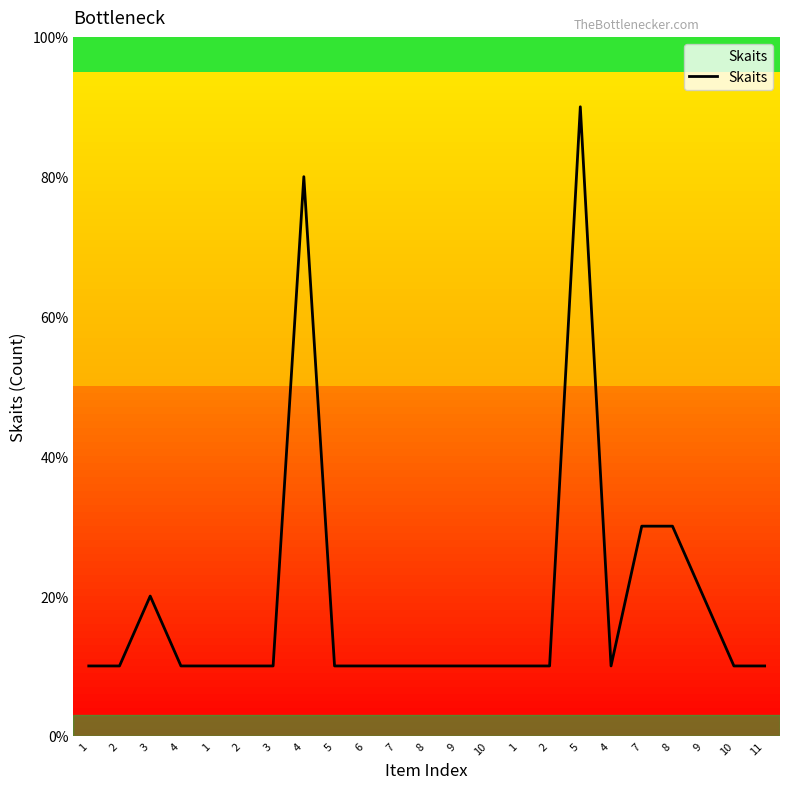

What is the difference between the maximum and minimum values?

8